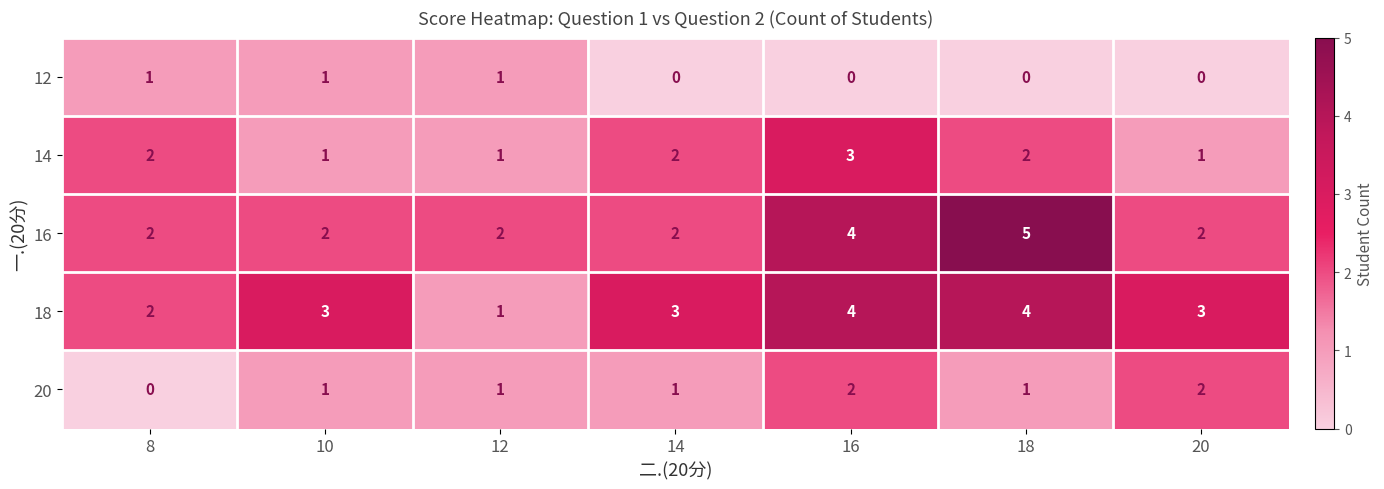

What is the difference between the maximum and minimum values in the 18 series?

3